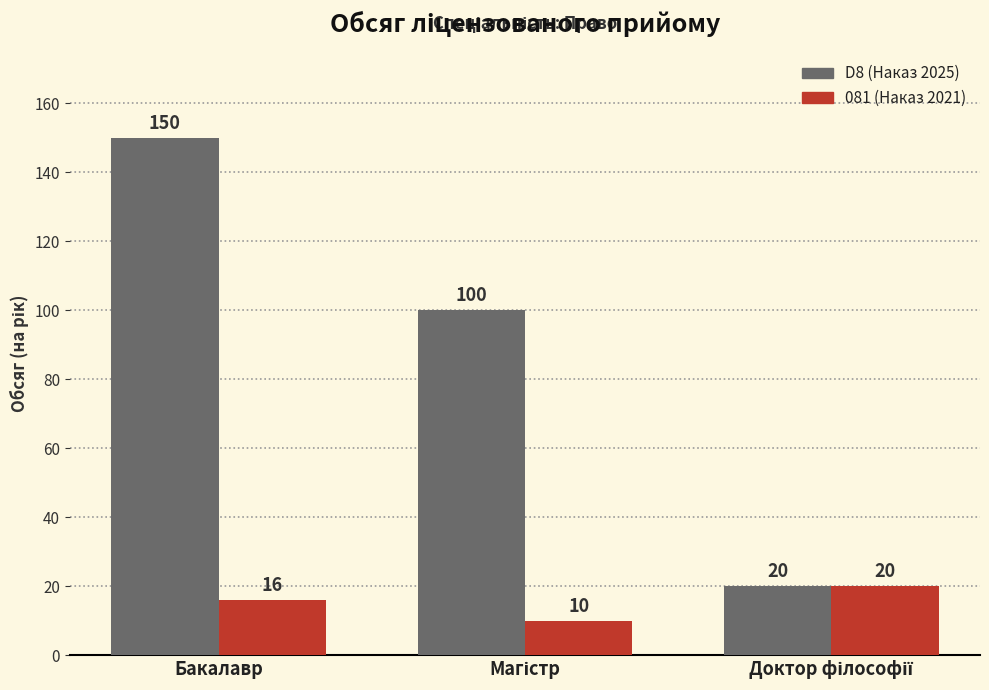

How many series are shown in this chart?

2